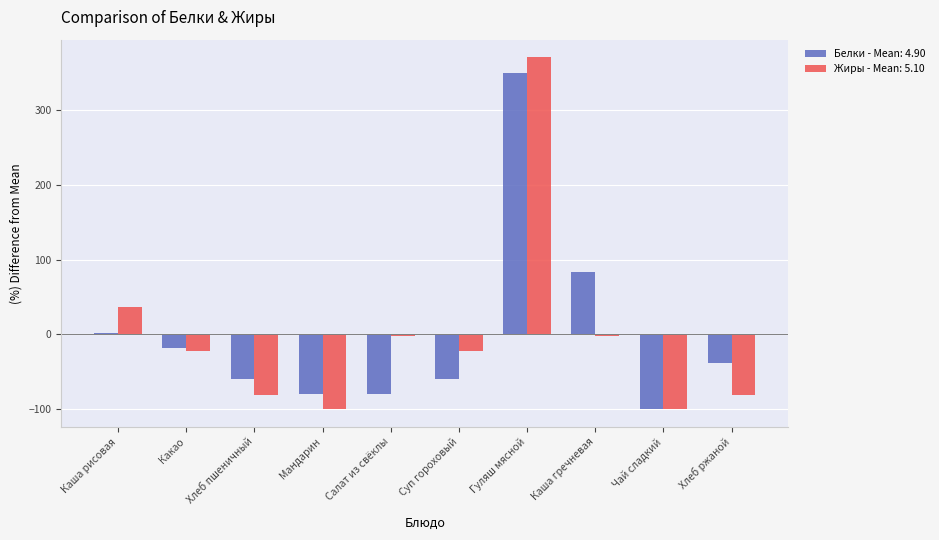

Reading left to right, list all the values displayed in this chart.

Белки - Mean: 4.90: 2.0	-18.4	-59.2	-79.6	-79.6	-59.2	349.0	83.7	-100.0	-38.8
Жиры - Mean: 5.10: 37.3	-21.6	-80.4	-100.0	-2.0	-21.6	370.6	-2.0	-100.0	-80.4